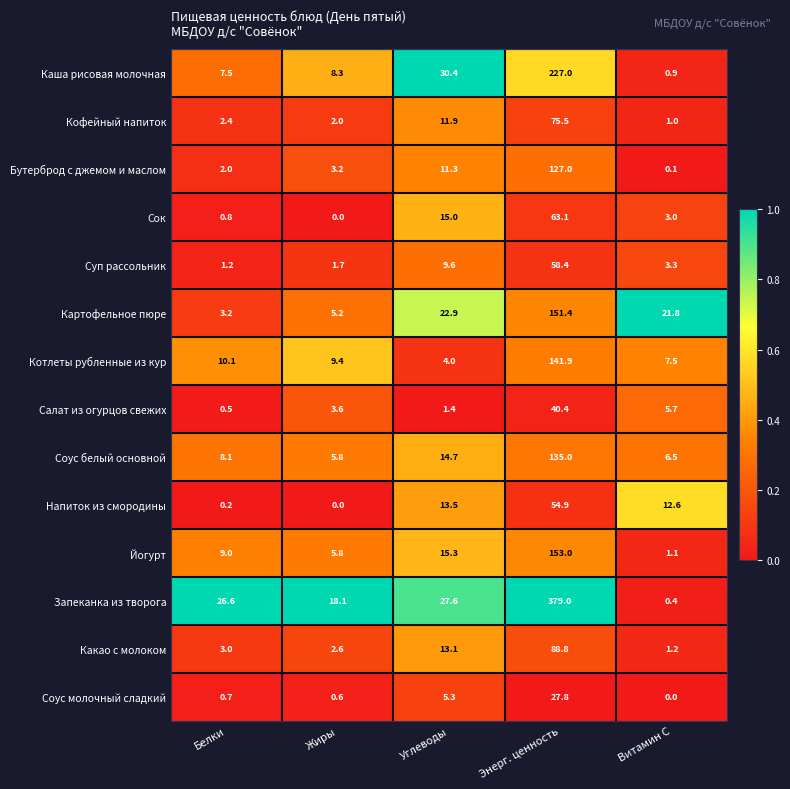

What is the sum of the Какао с молоком values at Энерг. ценность and Углеводы?

101.9